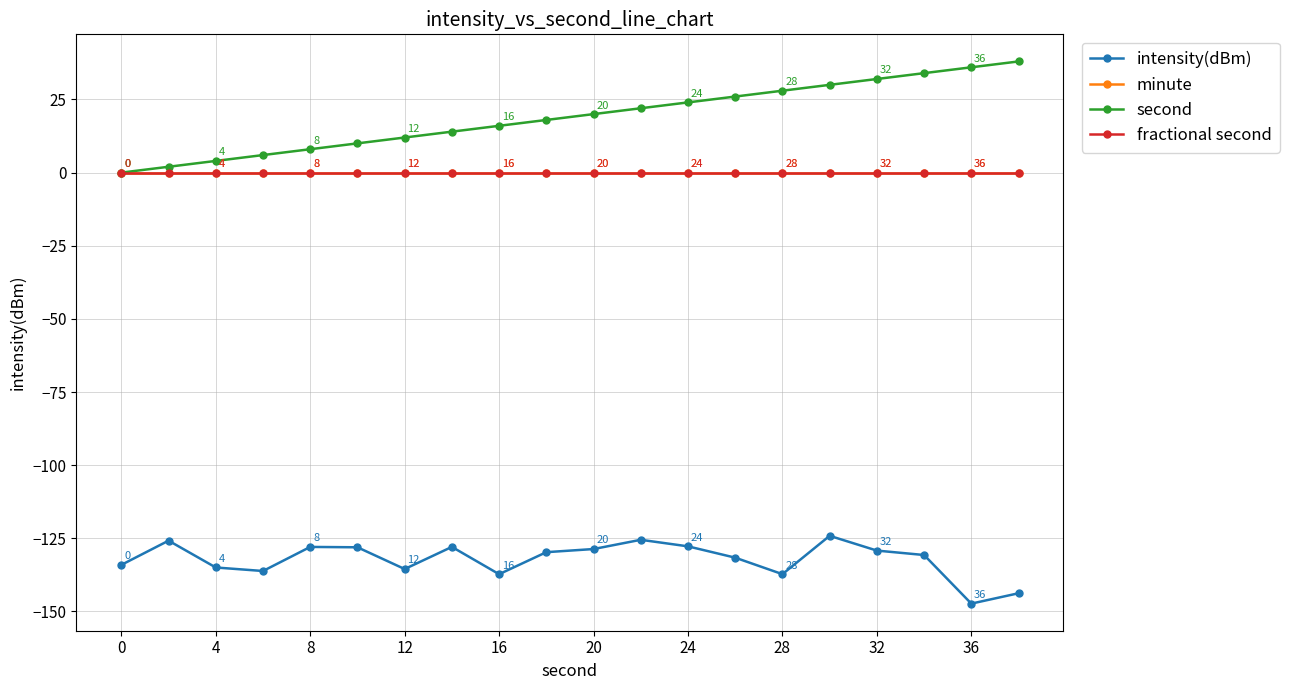

How many lines are shown in the chart?

4